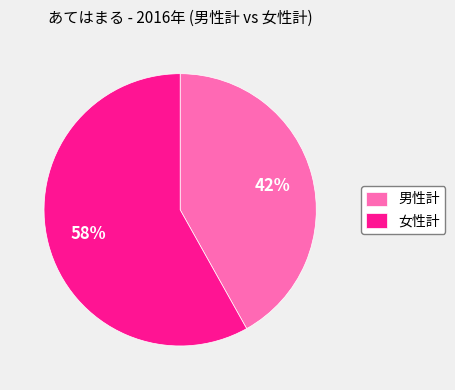

Approximately how many times larger is the value at 女性計 compared to 男性計?

1.4